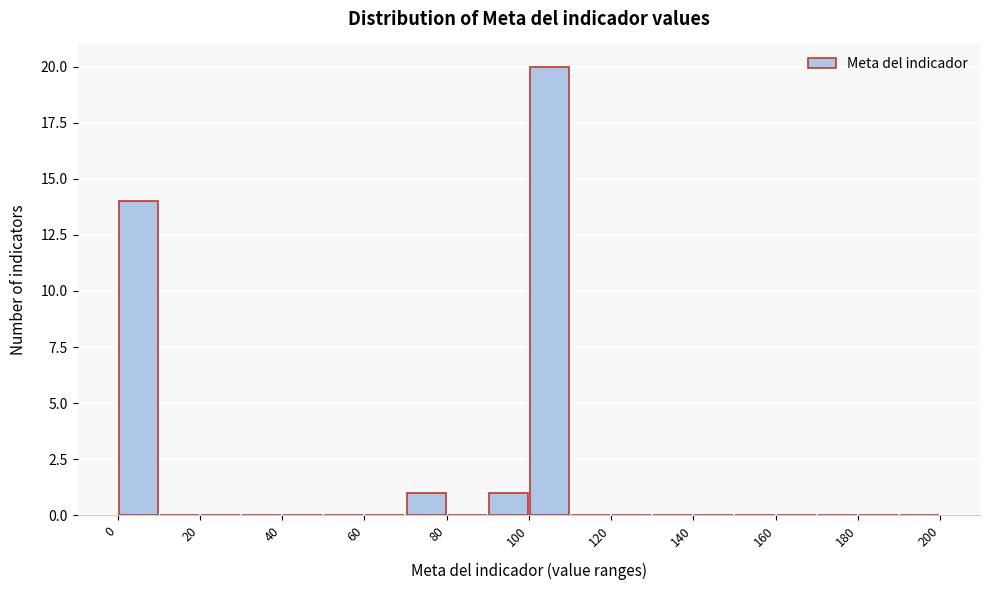

Reading left to right, transcribe this chart: for each bar, give the range it covers on the x-axis and its height. The values are not printed on the chart, so give them approximately, as read against the axis.

0 to 10: 14
10 to 20: 0
20 to 30: 0
30 to 40: 0
40 to 50: 0
50 to 60: 0
60 to 70: 0
70 to 80: 1
80 to 90: 0
90 to 100: 1
100 to 110: 20
110 to 120: 0
120 to 130: 0
130 to 140: 0
140 to 150: 0
150 to 160: 0
160 to 170: 0
170 to 180: 0
180 to 190: 0
190 to 200: 0